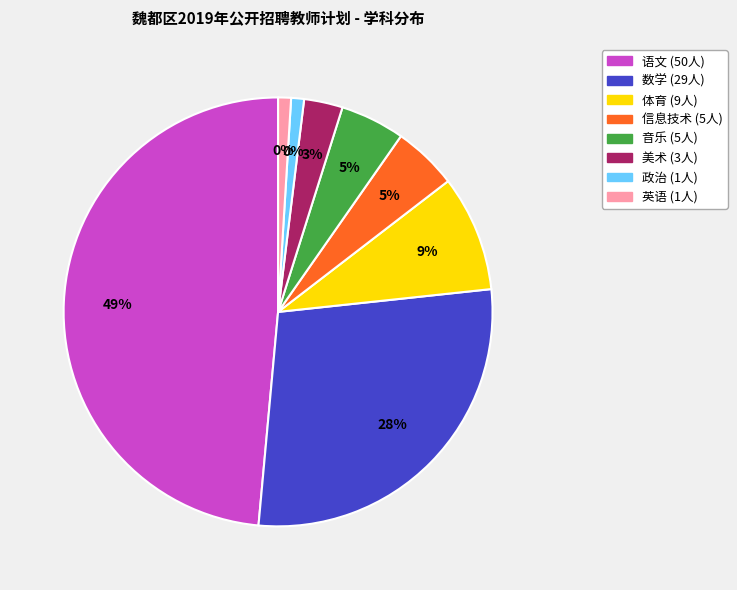

What percentage is the 体育 slice, to the nearest percent?

9%